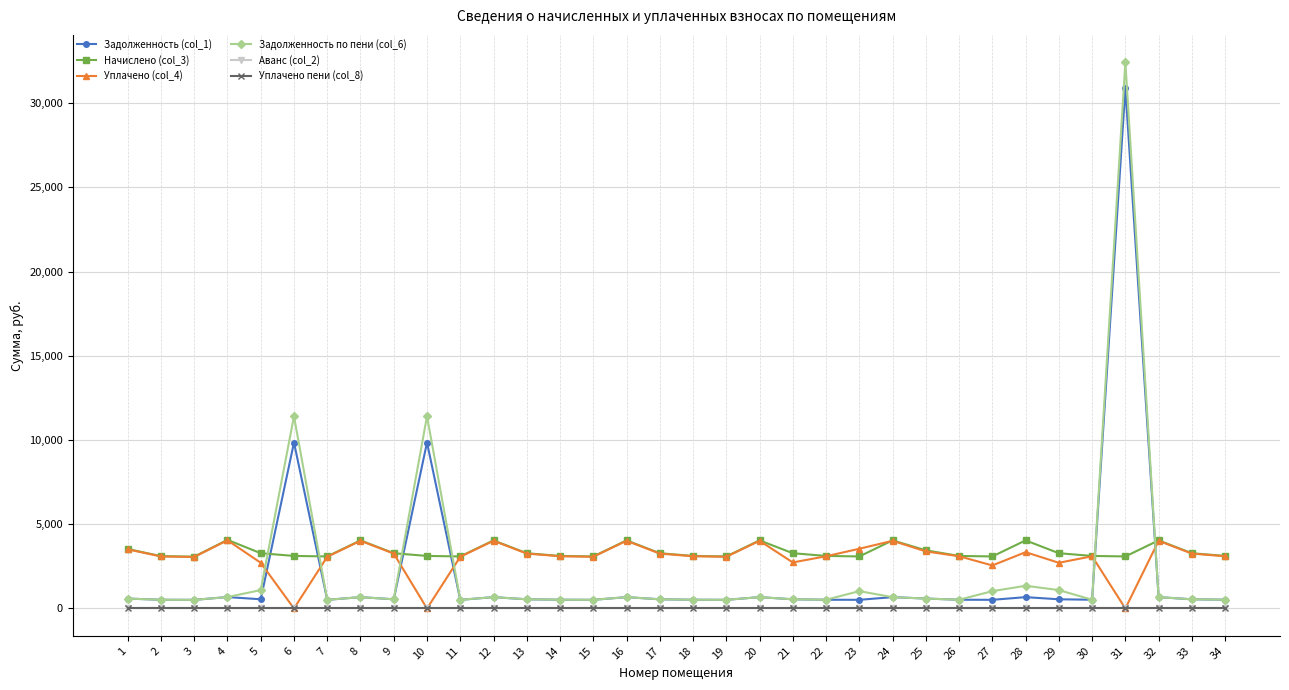

Reading right to left, transcribe all the data shown in this chart.

Задолженность (col_1): 520.2	546.9	674.1	30887.3	520.2	546.9	674.1	515.0	520.2	590.0	674.1	515.0	520.2	546.9	674.1	515.0	520.2	546.9	674.1	515.0	520.2	546.9	674.1	515.0	9853.5	546.9	674.1	515.0	9853.5	546.9	679.2	513.0	518.1	588.9
Начислено (col_3): 3121.1	3281.2	4044.5	3090.3	3121.1	3281.2	4044.5	3090.3	3121.1	3453.5	4044.5	3090.3	3121.1	3281.2	4044.5	3090.3	3121.1	3281.2	4044.5	3090.3	3121.1	3281.2	4044.5	3090.3	3121.1	3281.2	4044.5	3090.3	3121.1	3281.2	4075.3	3078.0	3108.8	3533.5
Уплачено (col_4): 3101.3	3260.4	4018.9	0.0	3101.3	2713.5	3344.8	2555.7	3101.3	3389.6	4018.9	3546.6	3101.3	2734.3	4018.9	3070.7	3101.3	3260.4	4018.9	3070.7	3101.3	3260.4	4018.9	3070.7	0.0	3260.4	4018.9	3070.7	0.0	2713.5	4049.4	3058.5	3089.1	3511.1
Задолженность по пени (col_6): 520.2	546.9	674.1	32432.5	520.2	1093.7	1348.2	1030.1	520.2	590.0	674.1	1030.1	520.2	546.9	674.1	515.0	520.2	546.9	674.1	515.0	520.2	546.9	674.1	515.0	11414.0	546.9	674.1	515.0	11414.0	1093.7	679.2	513.0	518.1	588.9
Аванс (col_2): 0.0	0.0	0.0	0.0	0.0	0.0	0.0	0.0	0.0	0.0	0.0	0.0	0.0	0.0	0.0	0.0	0.0	0.0	0.0	0.0	0.0	0.0	0.0	0.0	0.0	0.0	0.0	0.0	0.0	0.0	0.0	0.0	0.0	0.0
Уплачено пени (col_8): 0.0	0.0	0.0	0.0	0.0	0.0	0.0	0.0	0.0	0.0	0.0	0.0	0.0	0.0	0.0	0.0	0.0	0.0	0.0	0.0	0.0	0.0	0.0	0.0	0.0	0.0	0.0	0.0	0.0	0.0	0.0	0.0	0.0	0.0